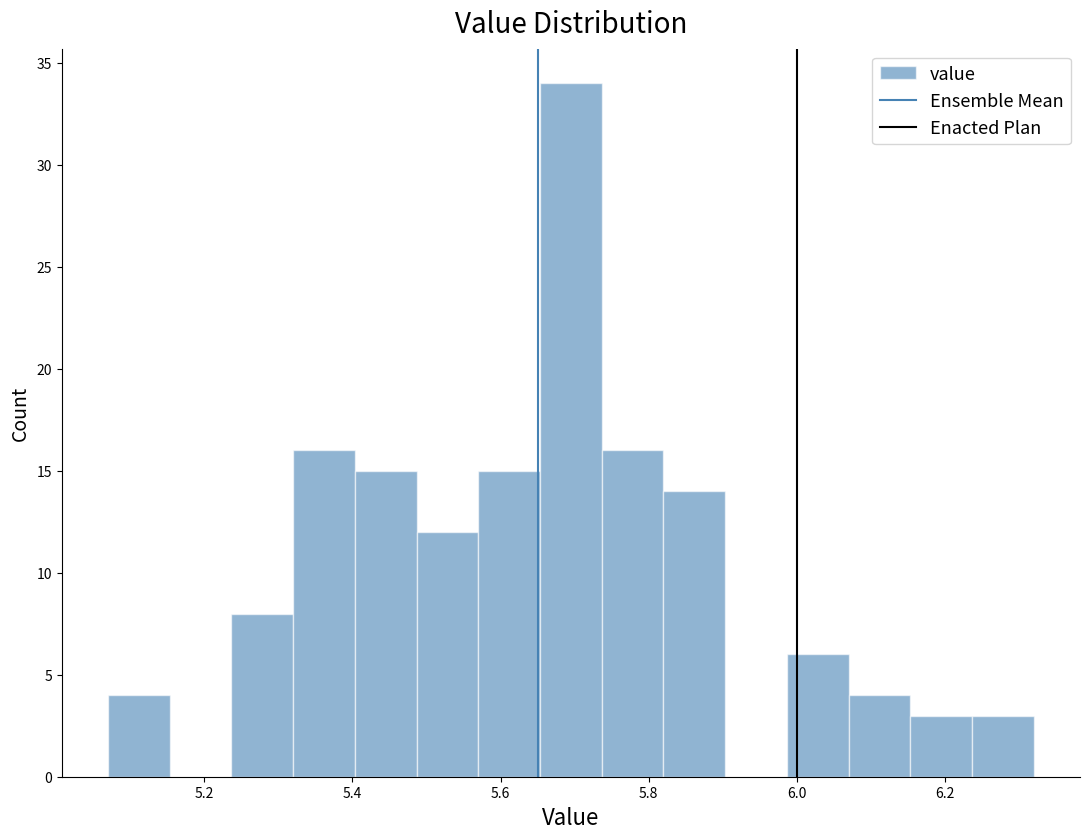

Which range on the x-axis has the tallest bar?

5.66 to 5.74